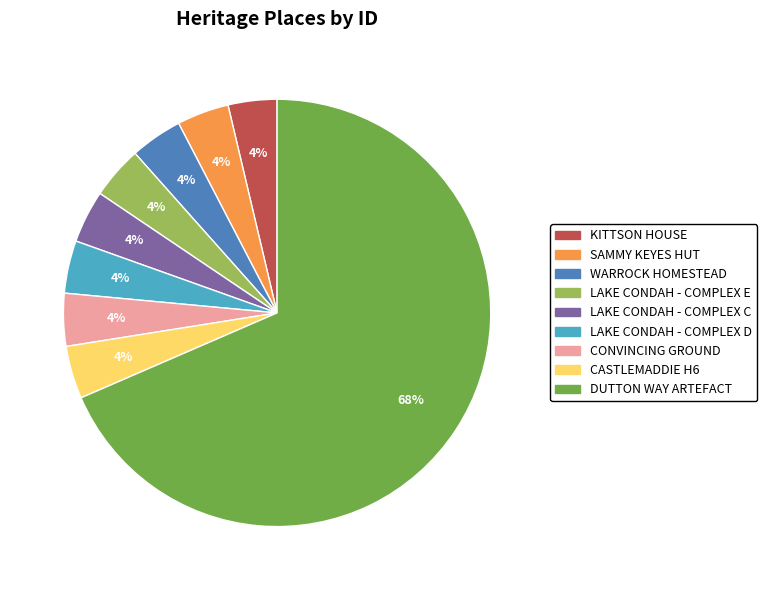

How many slices are in this pie chart?

9